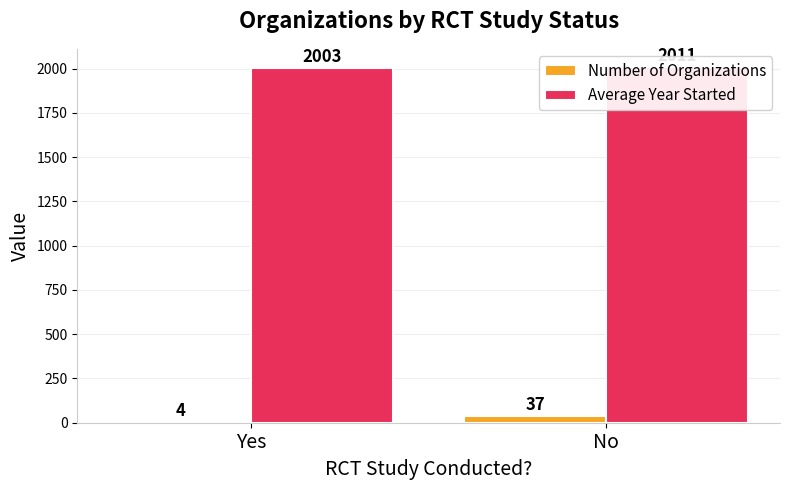

Between Yes and No, which is larger?

No